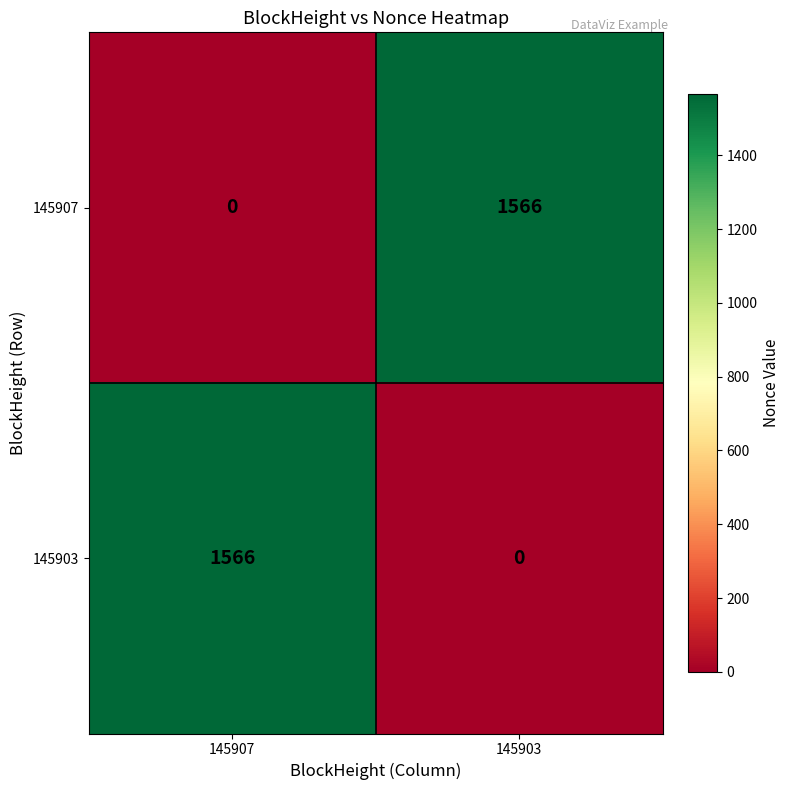

What is the approximate value of 145907 at 145903?

1566